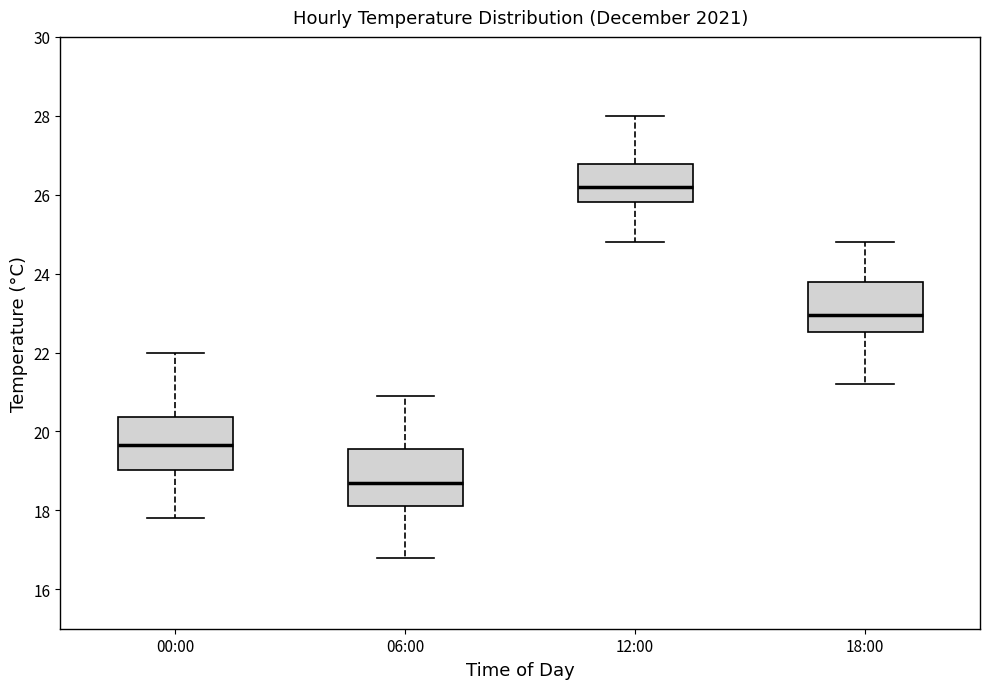

Reading left to right, transcribe this box plot: for each box, give where its median line is, the range the box spans, and where its two whiskers end, as read against the y-axis. The values are not printed on the chart, so give them approximately, as read against the axis.

00:00: median 19.6, box 19.0 to 20.4, whiskers 17.8 to 22.0
06:00: median 18.8, box 18.2 to 19.6, whiskers 16.8 to 21.0
12:00: median 26.2, box 25.8 to 26.8, whiskers 24.8 to 28.0
18:00: median 23.0, box 22.6 to 23.8, whiskers 21.2 to 24.8